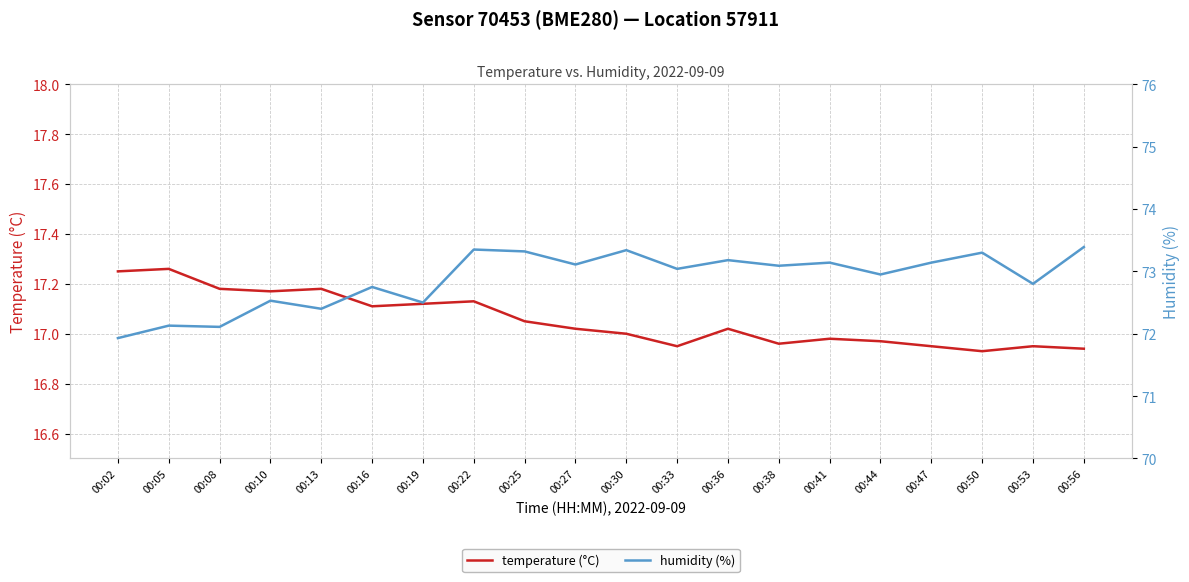

Is this an area chart (filled region under the line)?

No